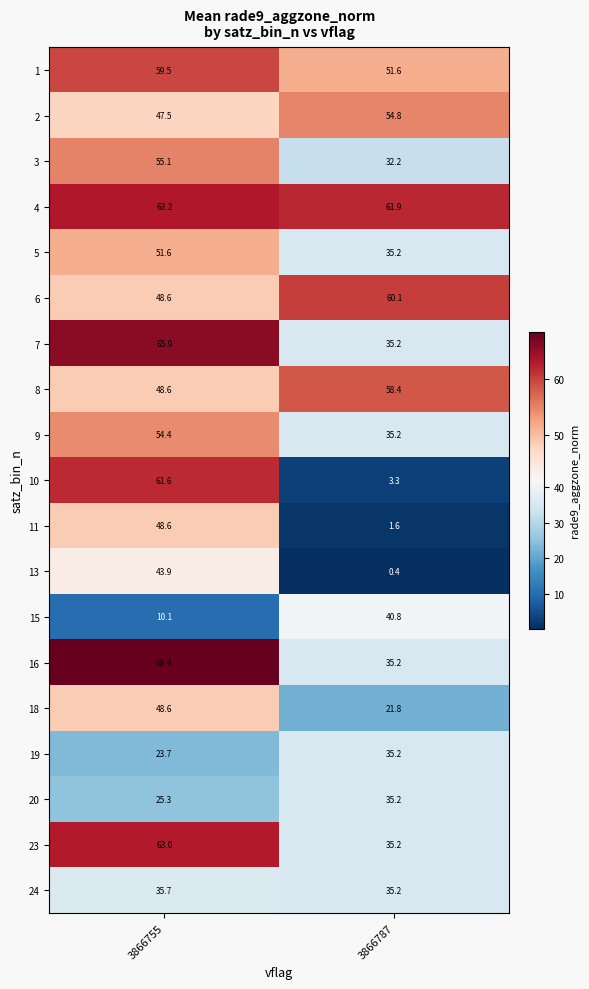

What is the spread (max minus min) of values at 3866755?

58.3